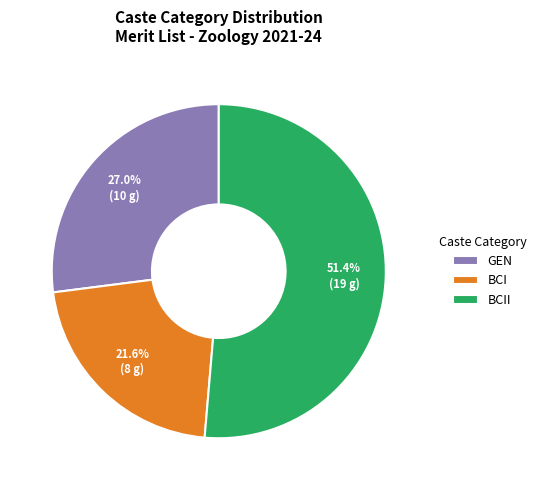

Combined, do GEN and BCI account for over 50%?

No